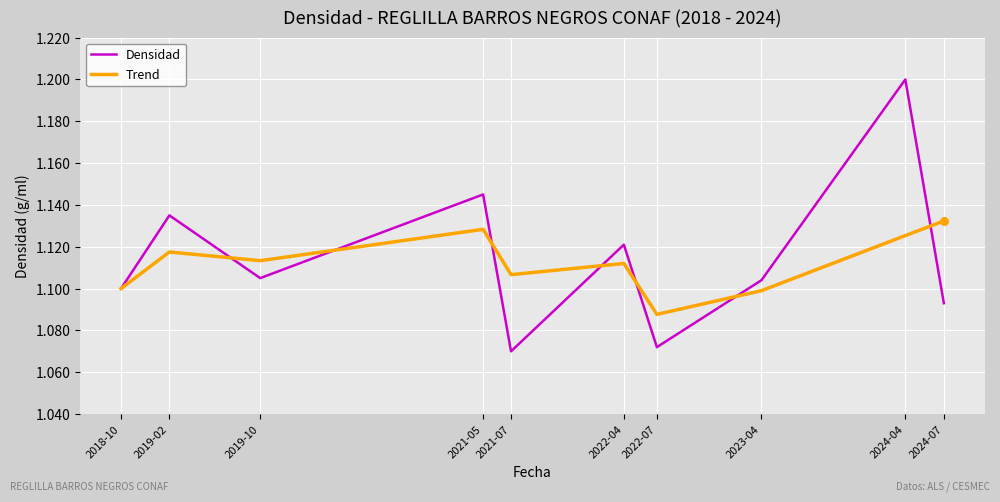

At which category is the sum across all series the highest?

2024-04